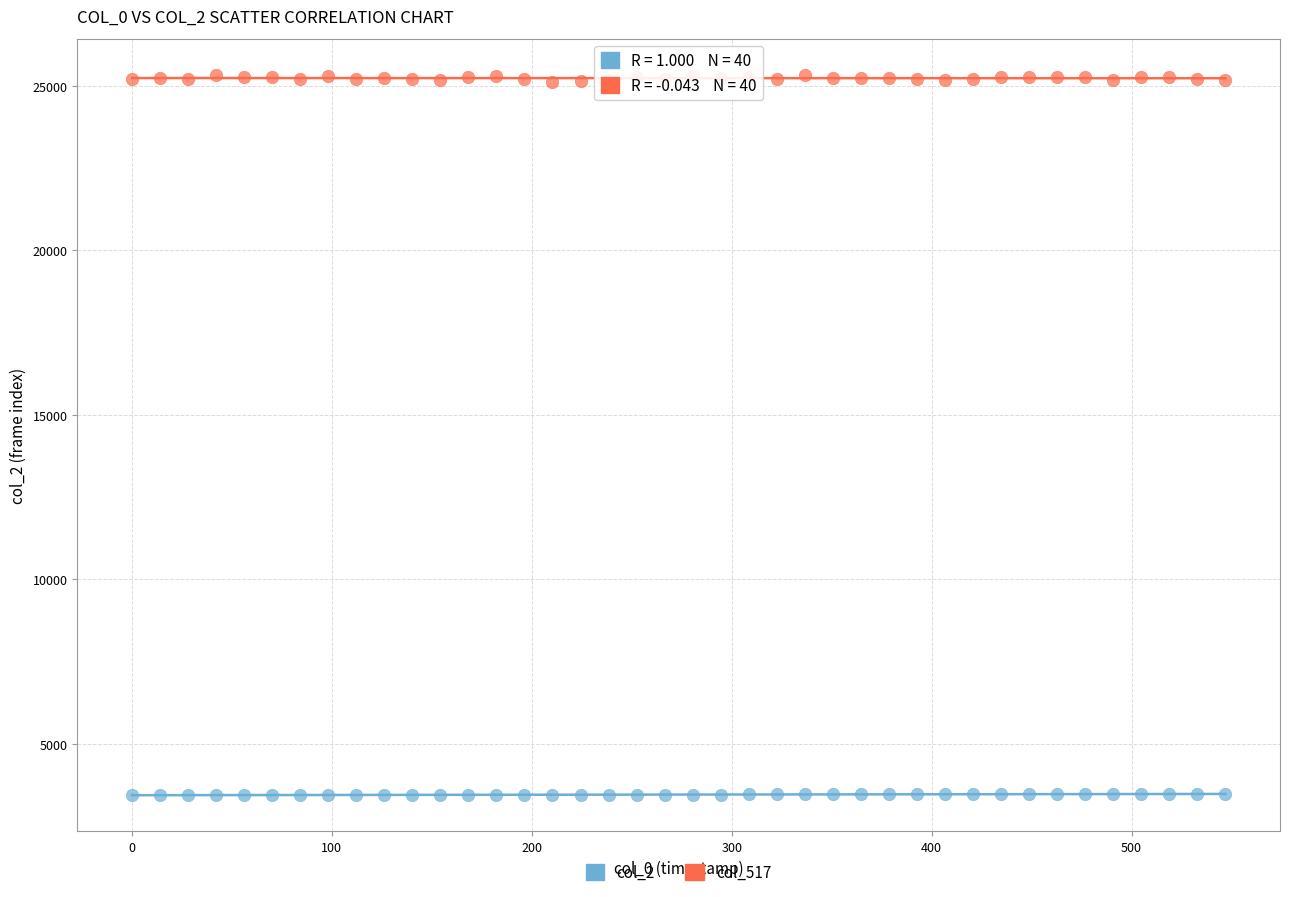

Which series contains the lowest Y value?

col_2